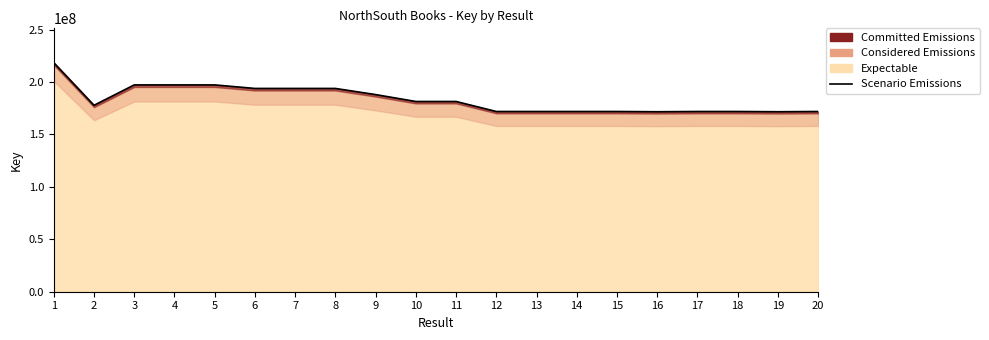

What is the change in value from 5 to 17?

-25347589